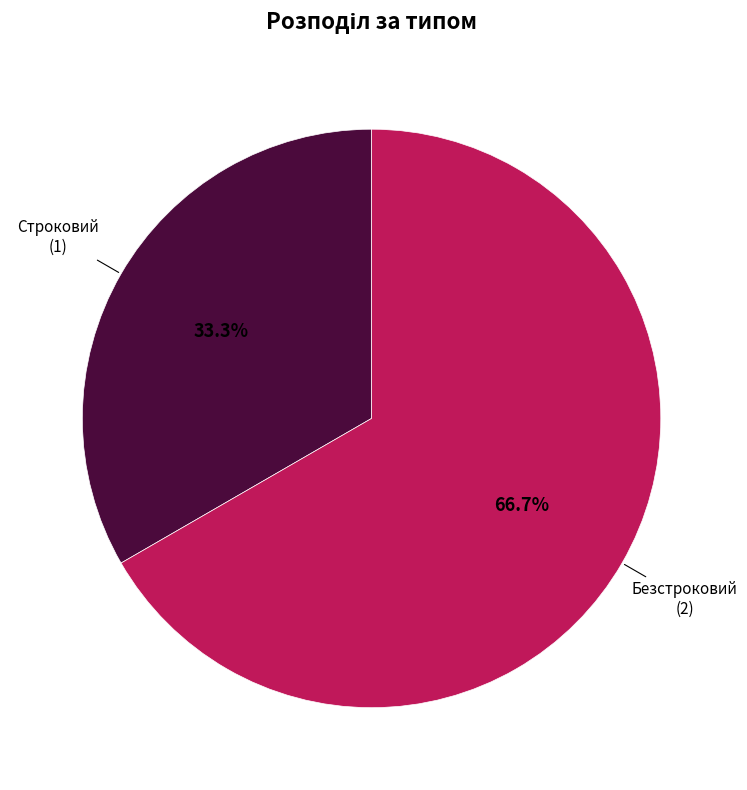

To the nearest percent, what is the difference between the largest and smallest slice percentages?

33%